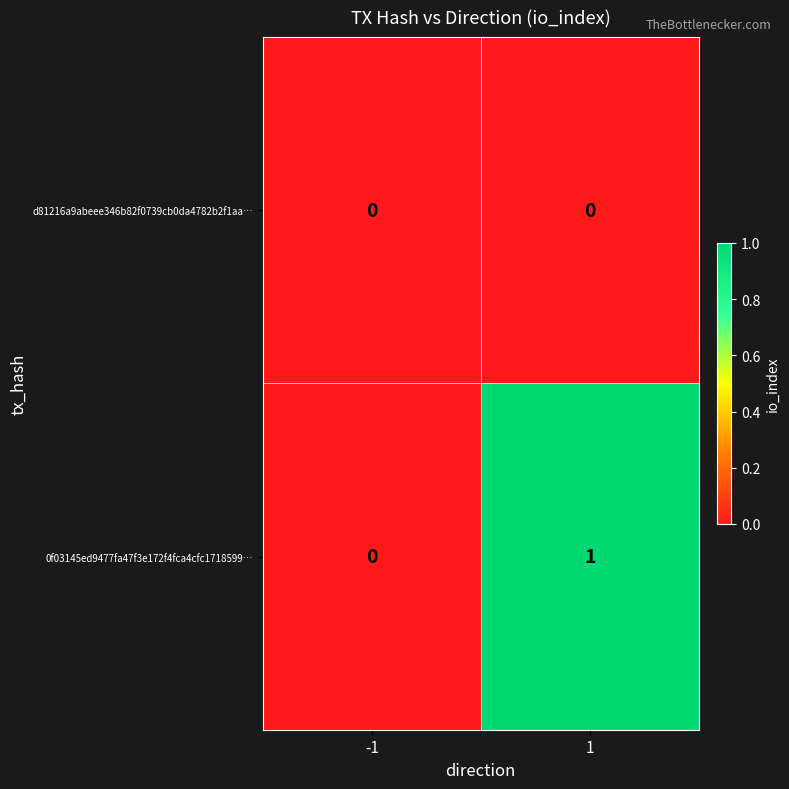

List the series in order of their overall mean, highest first.

0f03145ed9477fa47f3e172f4fca4cfc1718599…, d81216a9abeee346b82f0739cb0da4782b2f1aa…